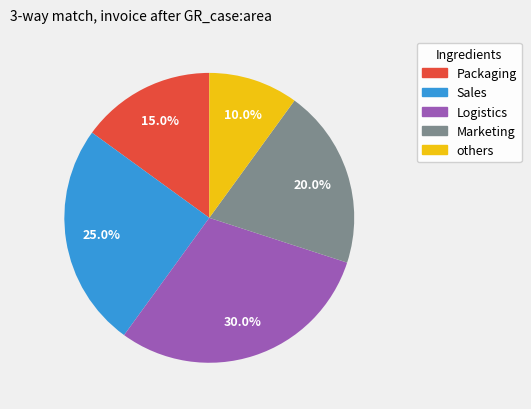

What is the total percentage of Logistics and Marketing?

50.0%